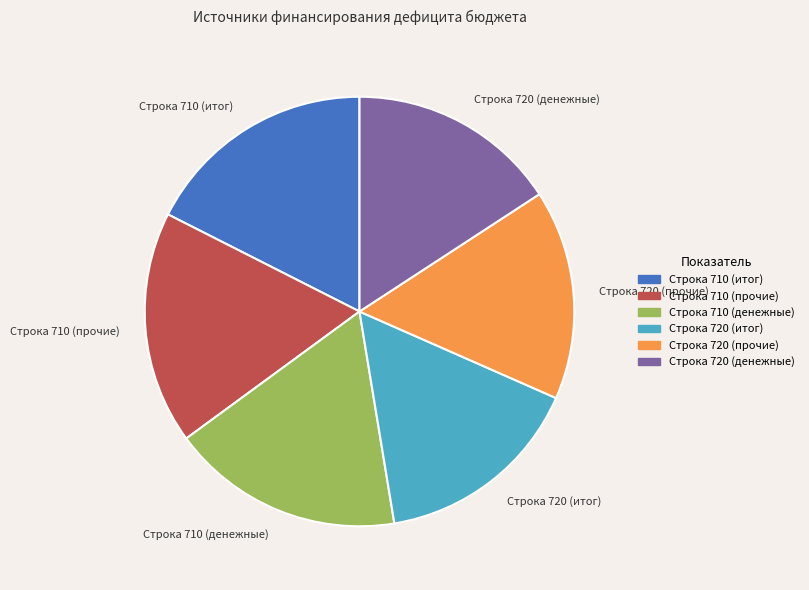

Is there any slice that represents more than half of the pie?

No